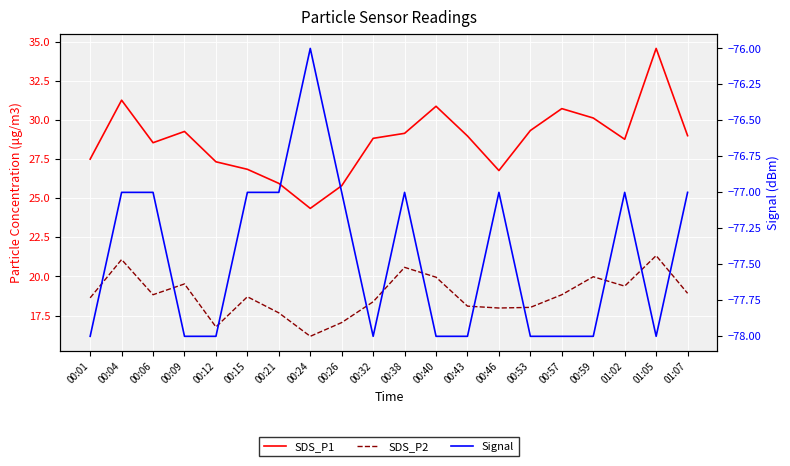

What is the difference between the maximum and second lowest values in the SDS_P1 series?

8.8